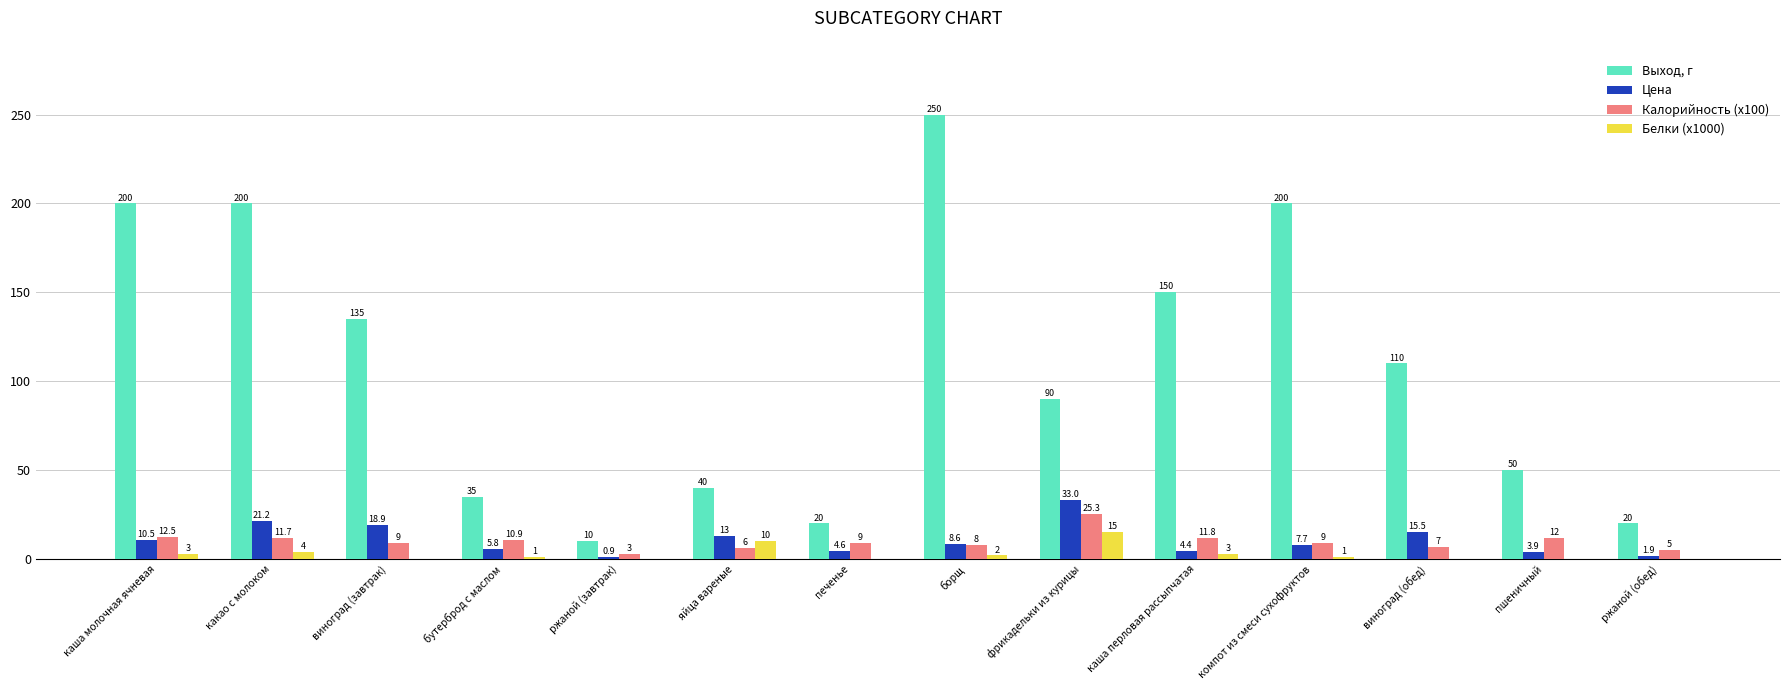

What is the spread (max minus min) of values at каша перловая рассыпчатая?

147.0